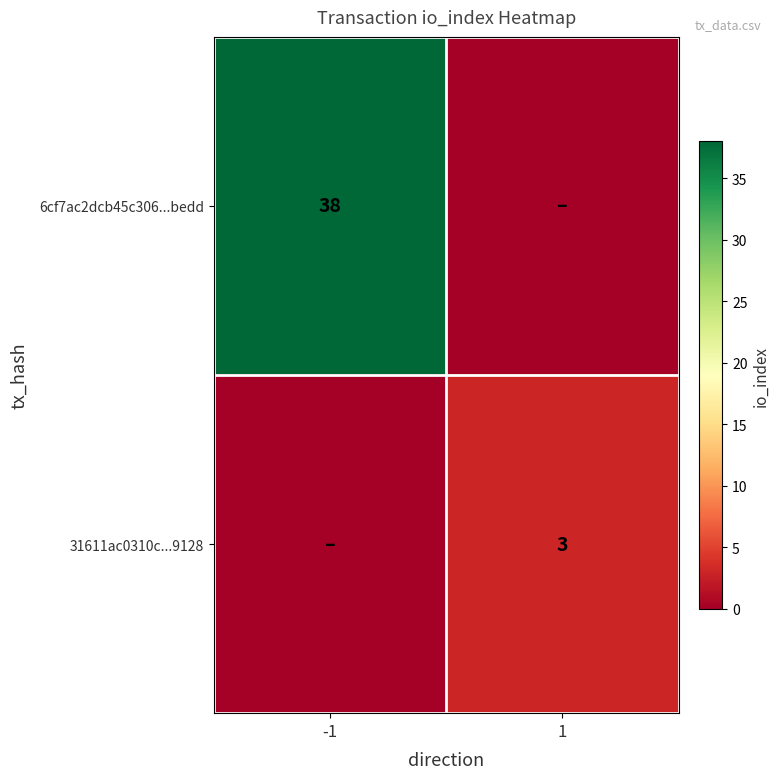

True or false: 6cf7ac2dcb45c306...bedd has a value of 14 at -1.

False